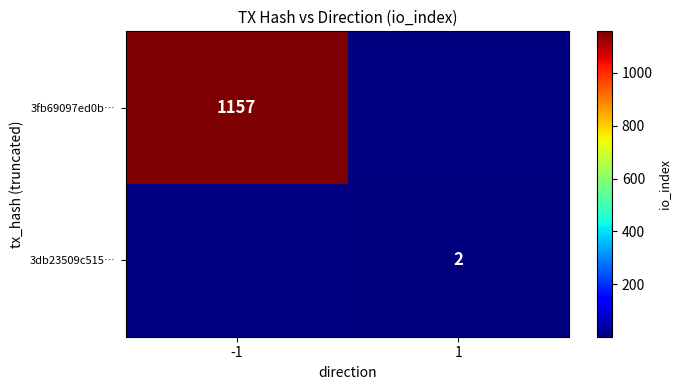

Is the value of 3db23509c515… at 1 greater than the value of 3fb69097ed0b… at -1?

No